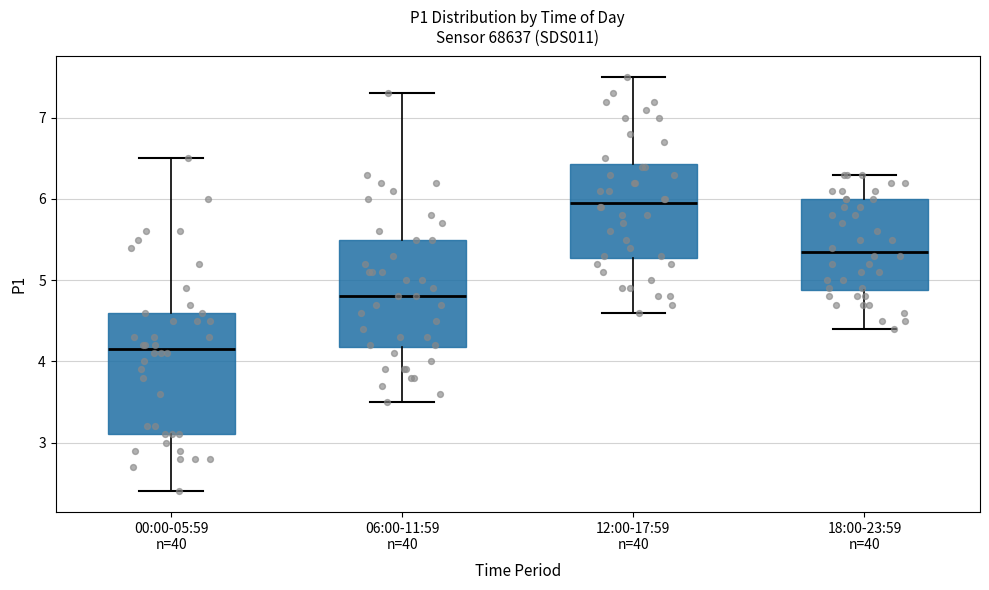

Which box's median line is the highest?

12:00-17:59 n=40